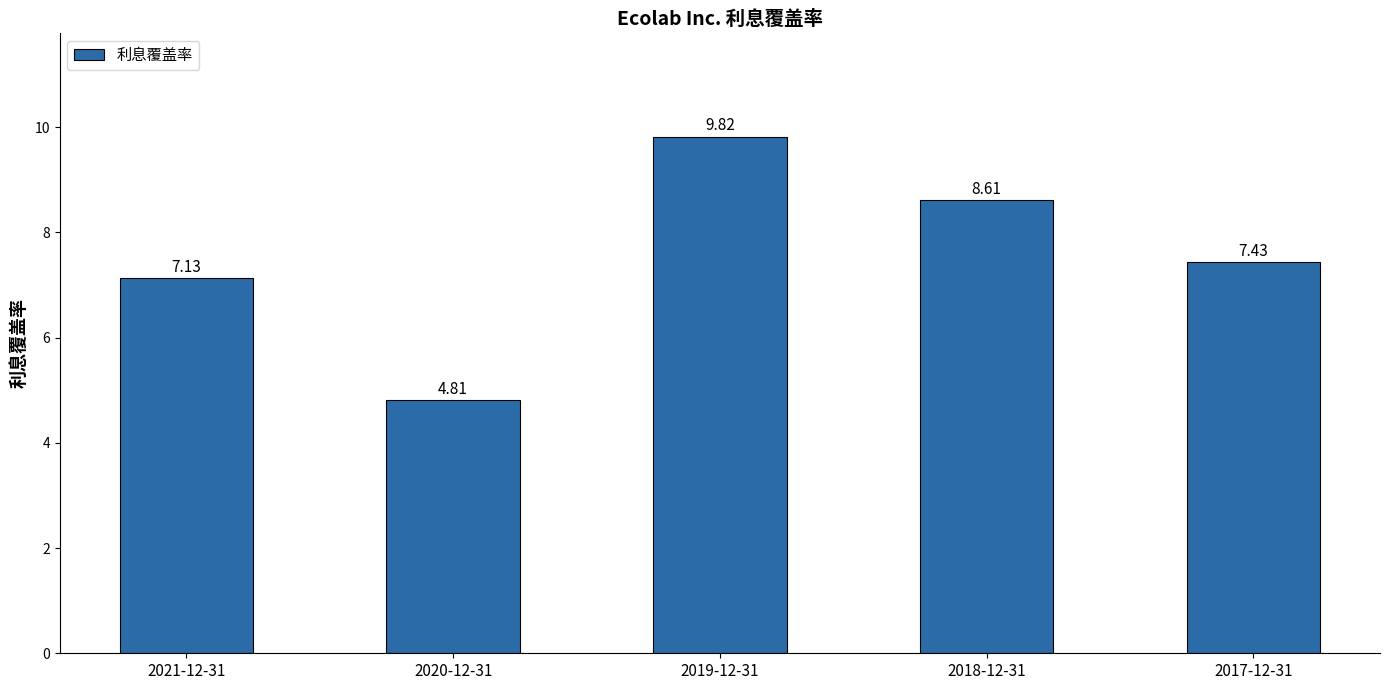

What is the minimum value shown in the chart?

4.8